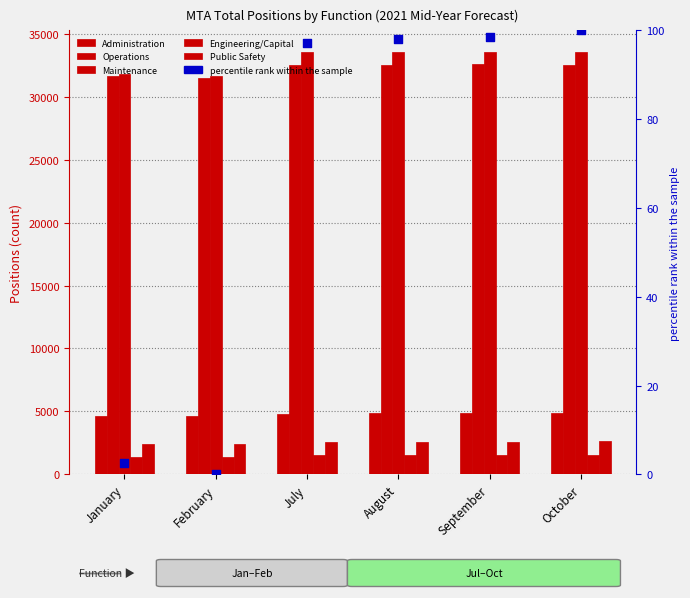

At which category is the sum across all series the highest?

October